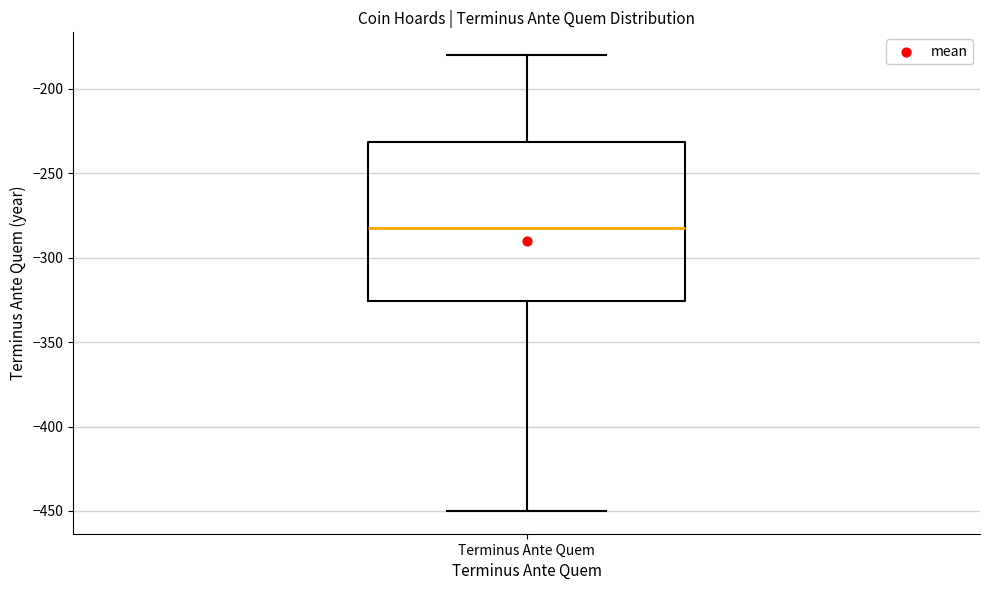

Read this box plot against the y-axis: the position of the median line, the range covered by the box, and the ends of both whiskers. The values are not printed on the chart, so give them approximately, as read against the axis.

median -280, box -325 to -230, whiskers -450 to -180